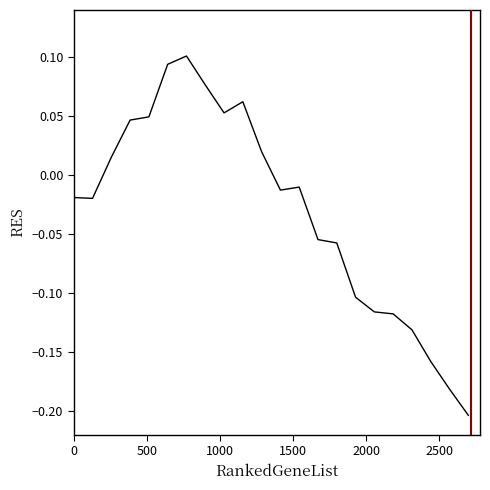

Count the number of values greater than 0.

9